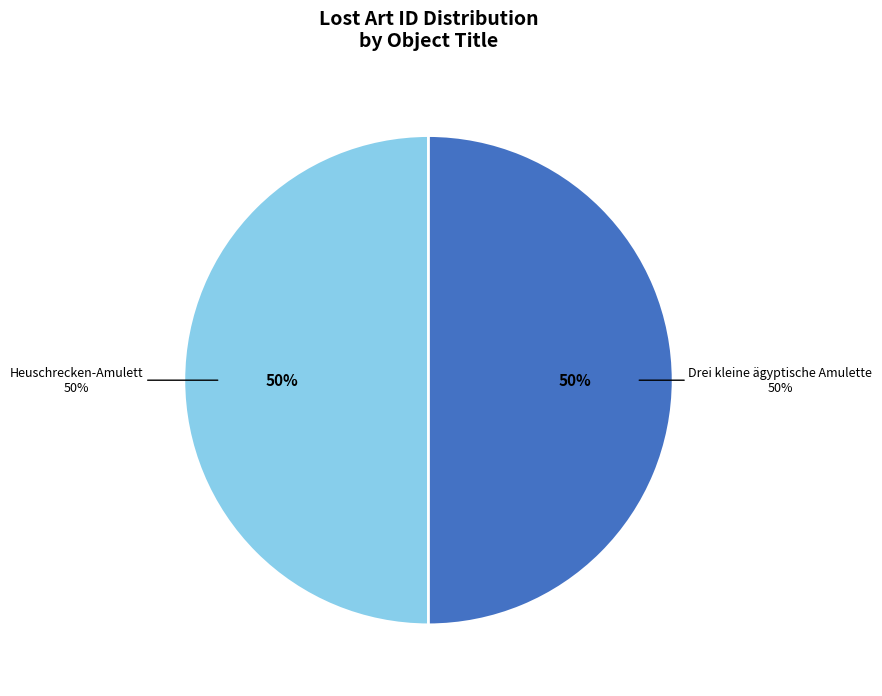

To the nearest percent, what is the combined percentage of Heuschrecken-Amulett and Drei kleine ägyptische Amulette?

100%